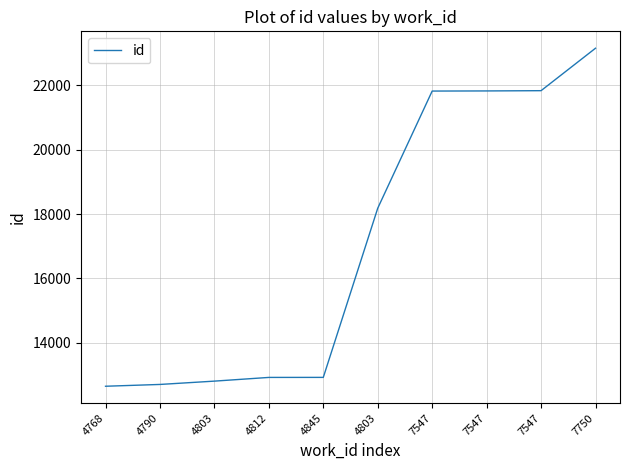

How many lines are shown in the chart?

1